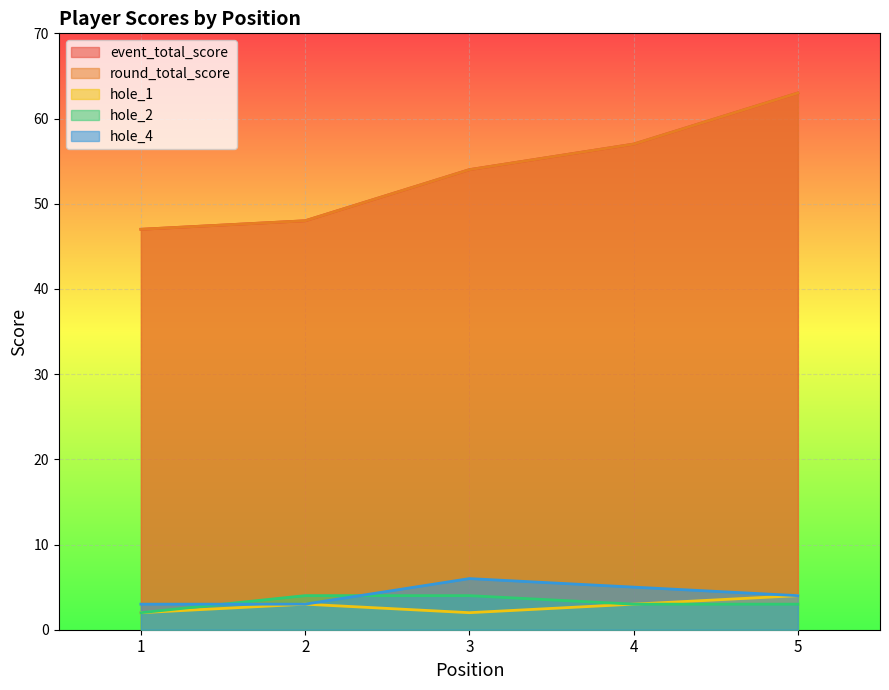

What is the value of the hole_1 point at the 2nd from the left?

3